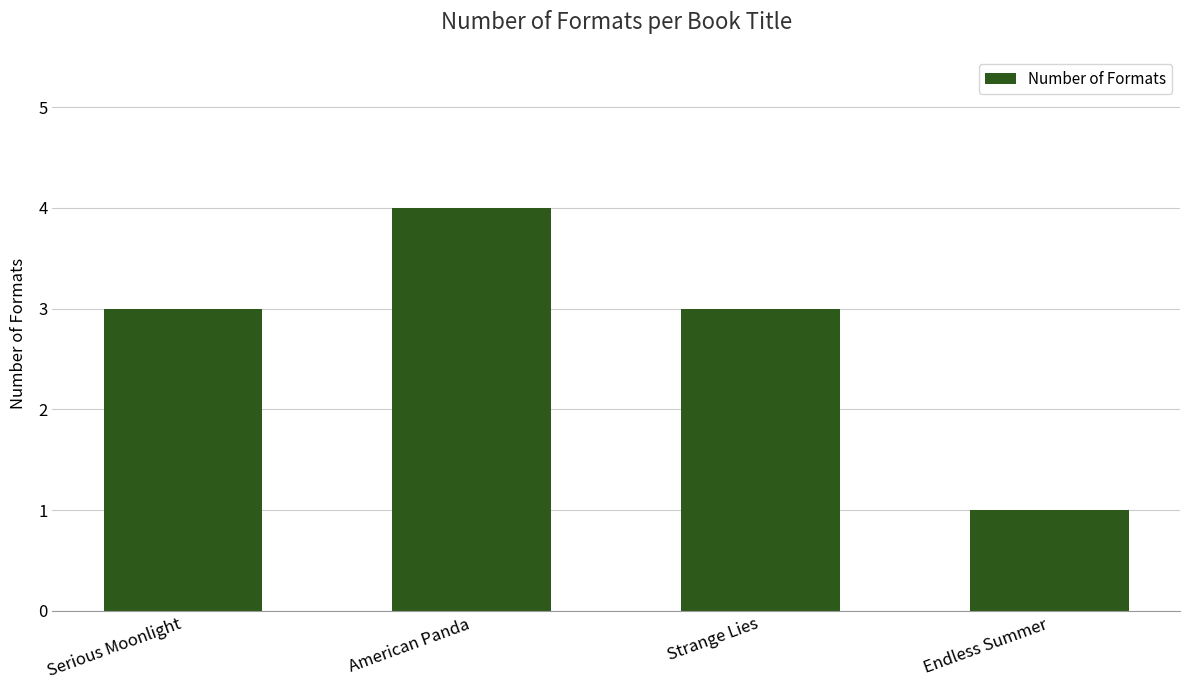

How many data points does each series have?

4